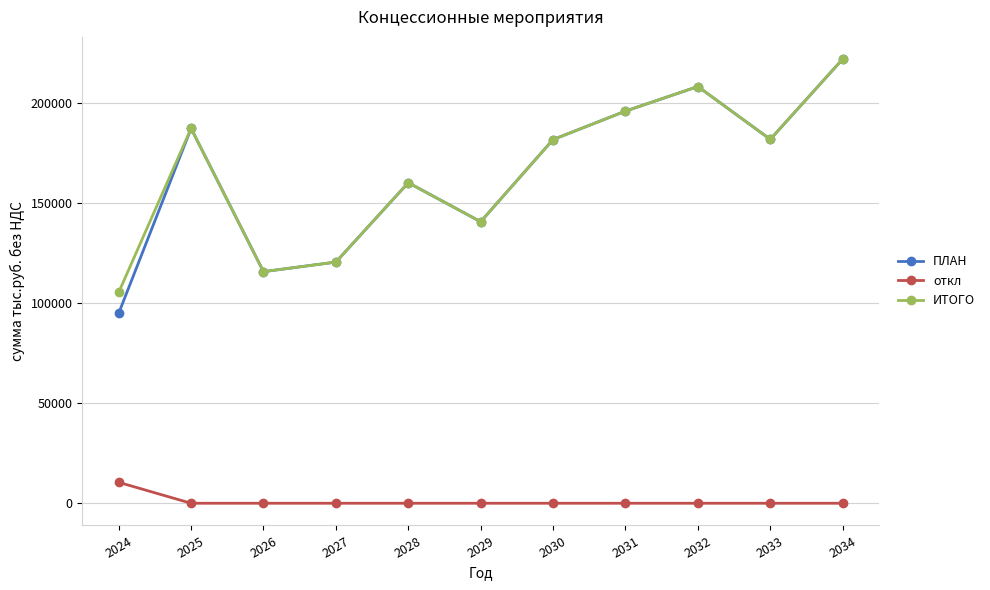

Which label corresponds to the largest value in the chart?

2034